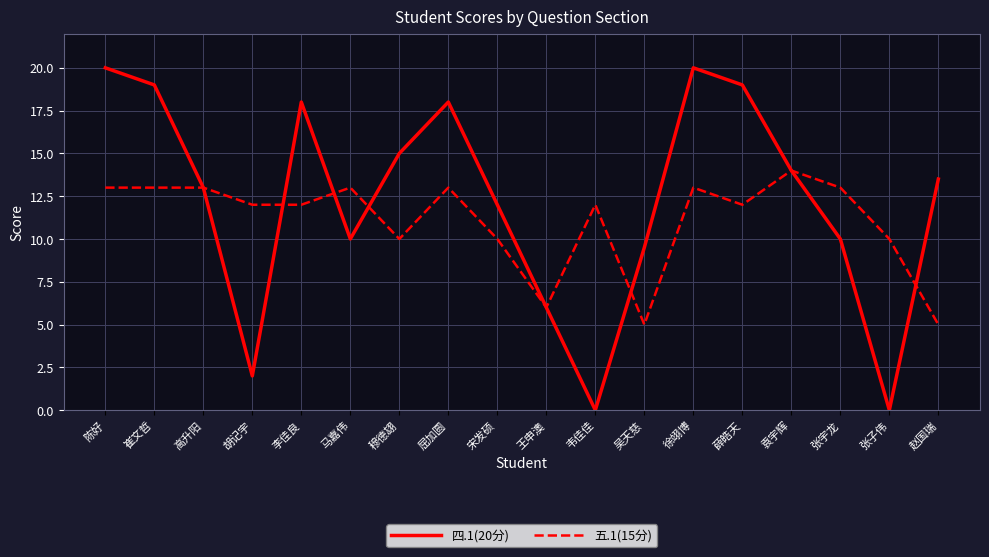

What is the spread (max minus min) of values at 吴天慈?

4.5